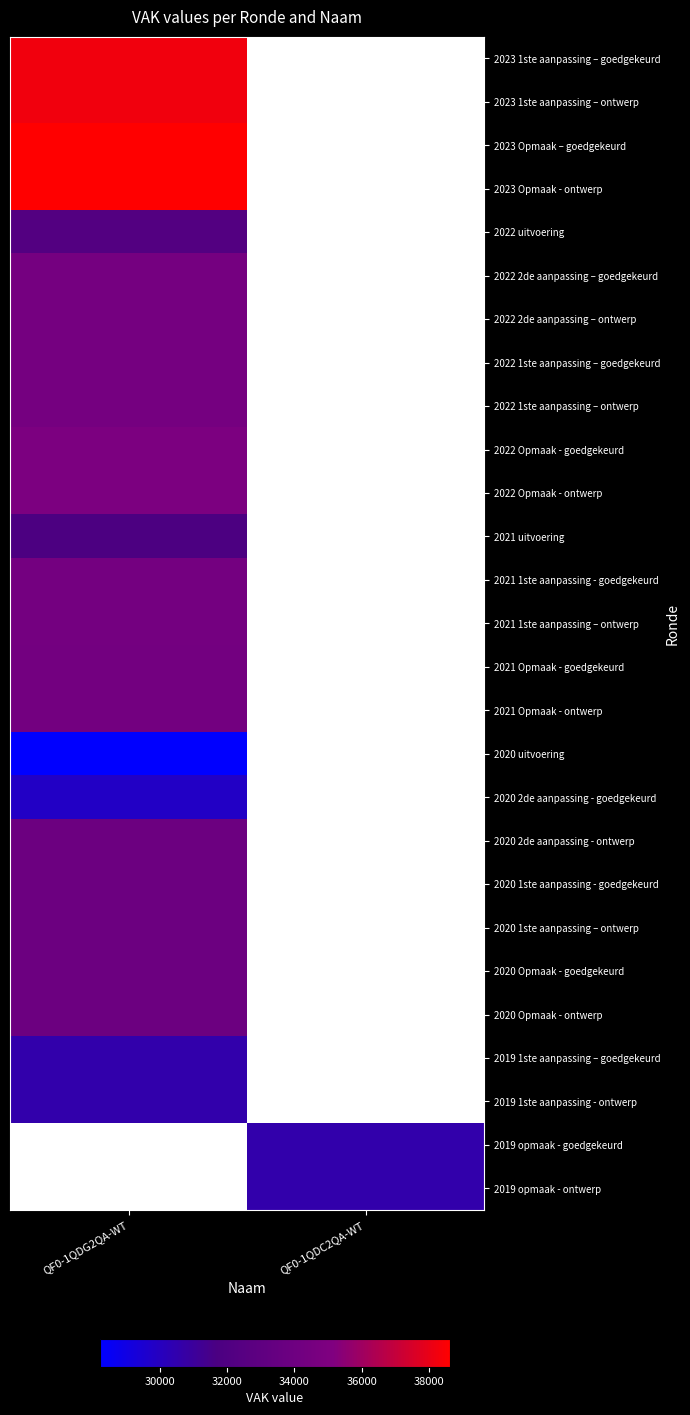

At QF0-1QDG2QA-WT, list the series in order from smallest to largest.

2020 uitvoering, 2020 2de aanpassing - goedgekeurd, 2019 1ste aanpassing – goedgekeurd, 2019 1ste aanpassing - ontwerp, 2021 uitvoering, 2022 uitvoering, 2020 2de aanpassing - ontwerp, 2020 1ste aanpassing - goedgekeurd, 2020 1ste aanpassing – ontwerp, 2020 Opmaak - goedgekeurd, 2020 Opmaak - ontwerp, 2021 Opmaak - goedgekeurd, 2021 Opmaak - ontwerp, 2021 1ste aanpassing - goedgekeurd, 2021 1ste aanpassing – ontwerp, 2022 2de aanpassing – goedgekeurd, 2022 2de aanpassing – ontwerp, 2022 1ste aanpassing – goedgekeurd, 2022 1ste aanpassing – ontwerp, 2022 Opmaak - goedgekeurd, 2022 Opmaak - ontwerp, 2023 1ste aanpassing – goedgekeurd, 2023 1ste aanpassing – ontwerp, 2023 Opmaak – goedgekeurd, 2023 Opmaak - ontwerp, 2019 opmaak - goedgekeurd, 2019 opmaak - ontwerp